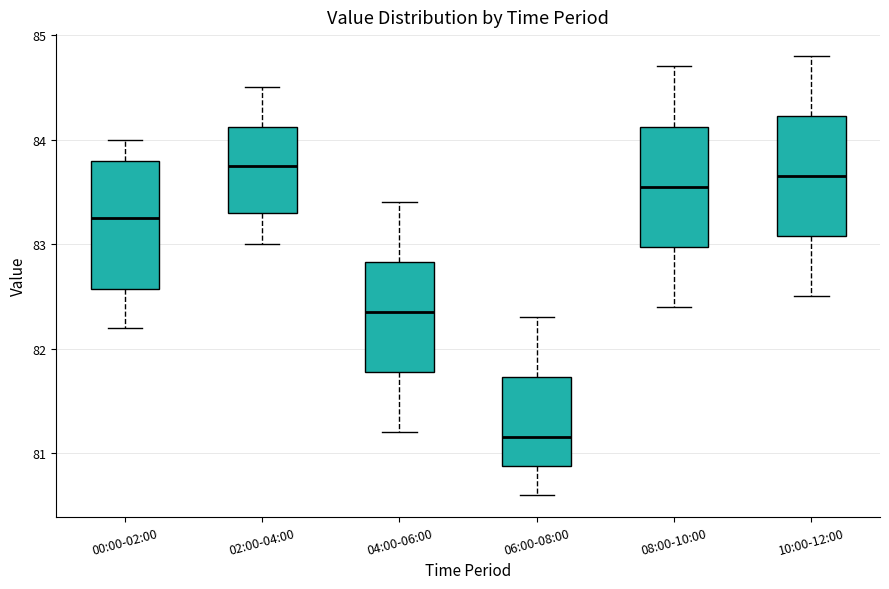

Reading left to right, transcribe this box plot: for each box, give where its median line is, the range the box spans, and where its two whiskers end, as read against the y-axis. The values are not printed on the chart, so give them approximately, as read against the axis.

00:00-02:00: median 83.3, box 82.6 to 83.8, whiskers 82.2 to 84.0
02:00-04:00: median 83.8, box 83.3 to 84.1, whiskers 83.0 to 84.5
04:00-06:00: median 82.4, box 81.8 to 82.8, whiskers 81.2 to 83.4
06:00-08:00: median 81.2, box 80.9 to 81.7, whiskers 80.6 to 82.3
08:00-10:00: median 83.6, box 83.0 to 84.1, whiskers 82.4 to 84.7
10:00-12:00: median 83.7, box 83.1 to 84.2, whiskers 82.5 to 84.8